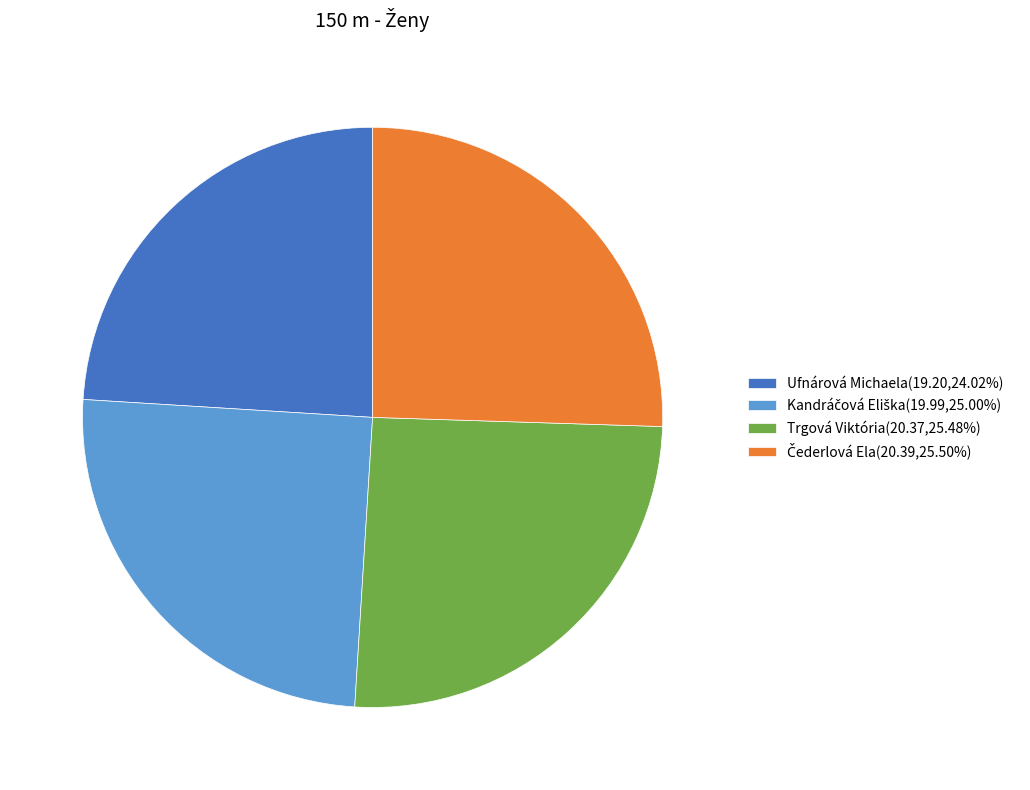

Approximately how many times larger is the value at Ufnárová Michaela(19.20,24.02%) compared to Trgová Viktória(20.37,25.48%)?

0.9